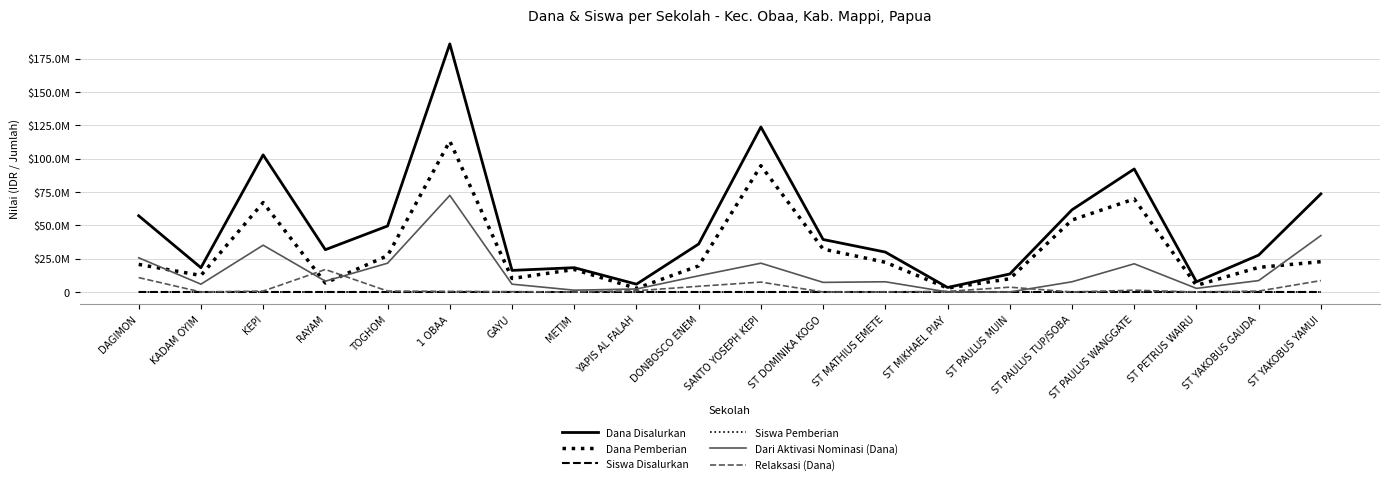

At how many categories does at least one series exceed 158199590?

1